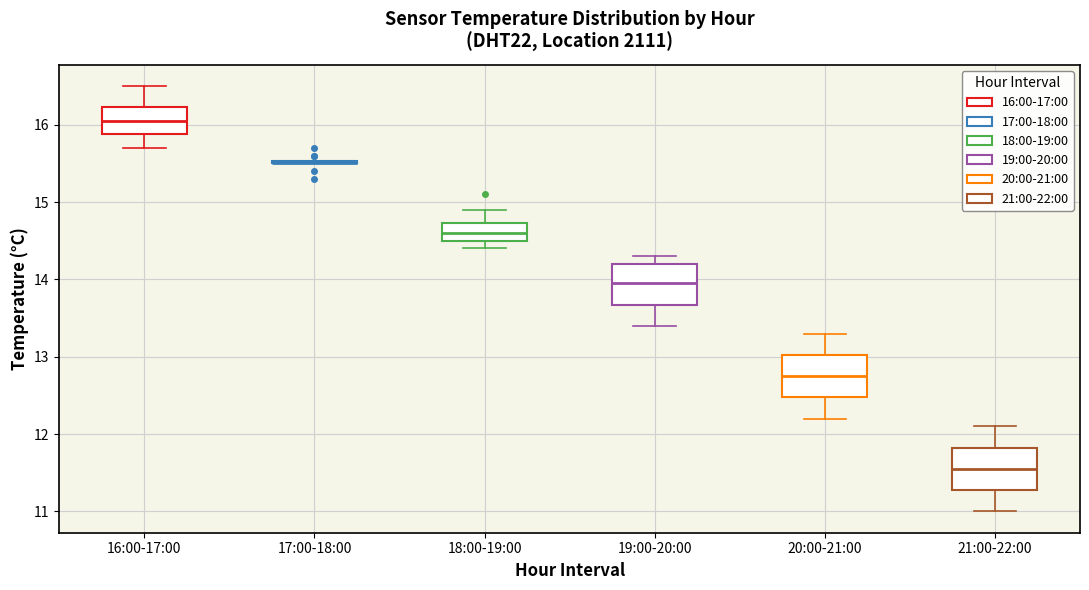

Reading left to right, read every box against the y-axis: the position of its median line, the range the box covers, and the ends of its whiskers. The values are not printed on the chart, so give them approximately, as read against the axis.

16:00-17:00: median 16.1, box 15.9 to 16.2, whiskers 15.7 to 16.5
17:00-18:00: box collapsed to a line at 15.5, whiskers 15.5 to 15.5
18:00-19:00: median 14.6, box 14.5 to 14.7, whiskers 14.4 to 14.9
19:00-20:00: median 14.0, box 13.7 to 14.2, whiskers 13.4 to 14.3
20:00-21:00: median 12.8, box 12.5 to 13.0, whiskers 12.2 to 13.3
21:00-22:00: median 11.6, box 11.3 to 11.8, whiskers 11.0 to 12.1